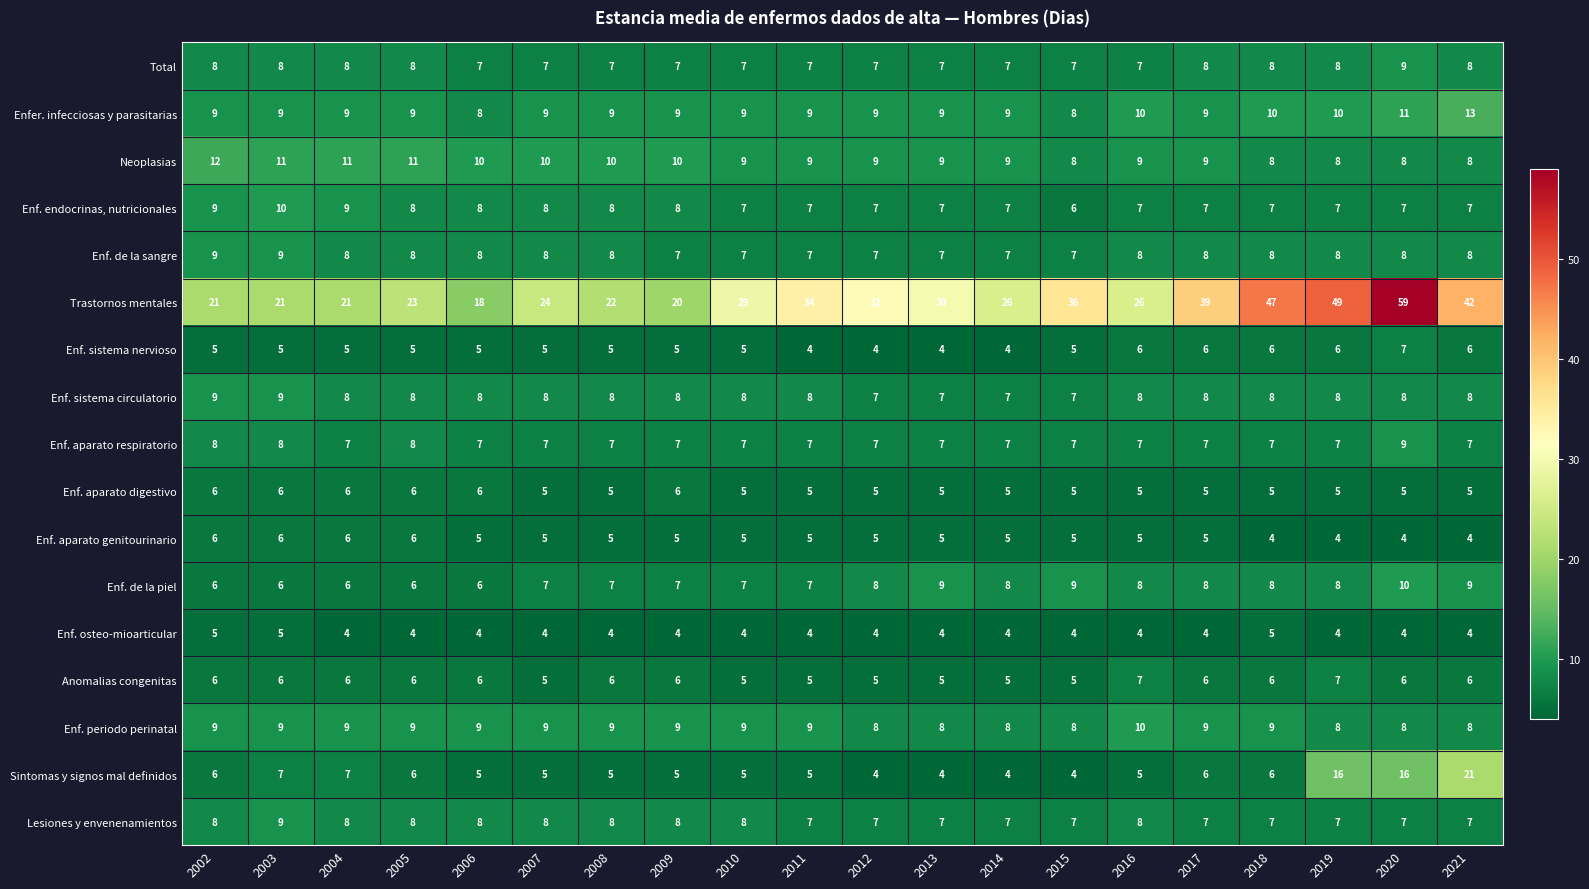

What is the average value of the Enf. aparato digestivo series?

5